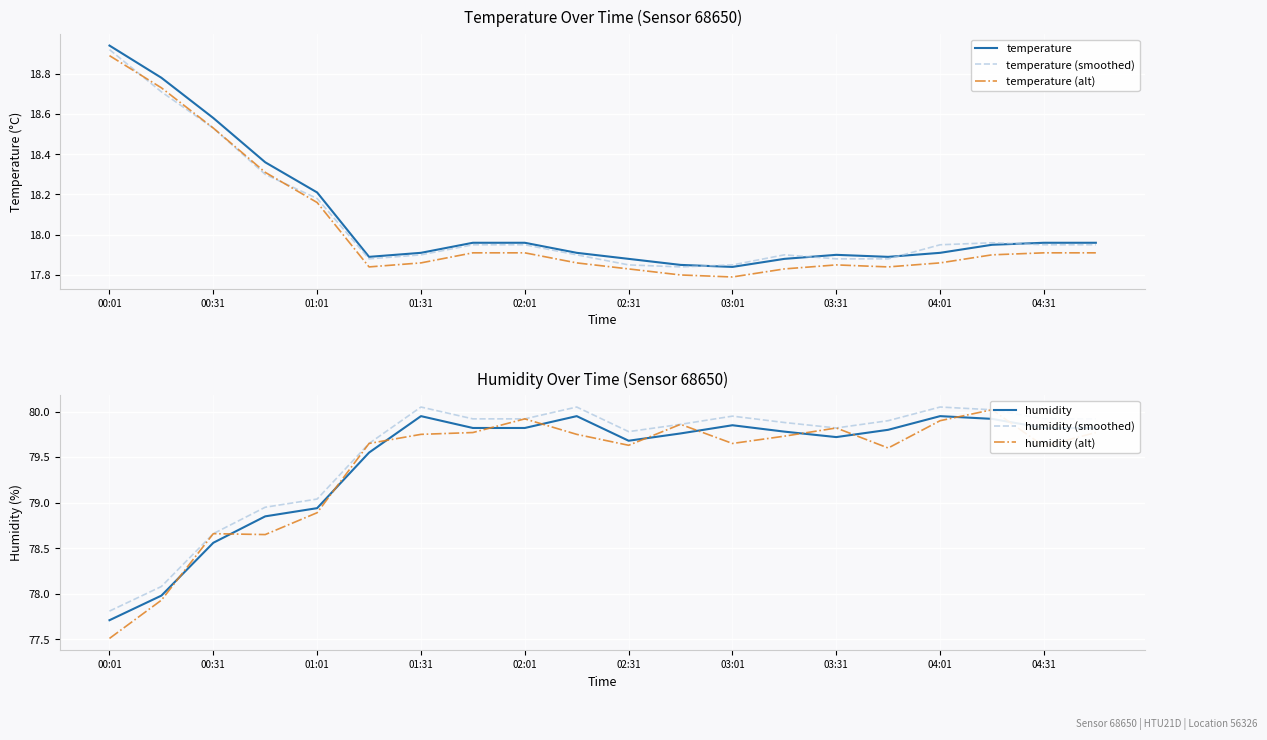

Reading left to right, extract all data points from this chart.

temperature: 18.9	18.8	18.6	18.4	18.2	17.9	17.9	18.0	18.0	17.9	17.9	17.9	17.8	17.9	17.9	17.9	17.9	17.9	18.0	18.0
temperature (smoothed): 18.9	18.7	18.5	18.3	18.2	17.9	17.9	17.9	17.9	17.9	17.9	17.8	17.9	17.9	17.9	17.9	17.9	18.0	17.9	17.9
temperature (alt): 18.9	18.7	18.5	18.3	18.2	17.8	17.9	17.9	17.9	17.9	17.8	17.8	17.8	17.8	17.8	17.8	17.9	17.9	17.9	17.9
humidity: 77.7	78.0	78.6	78.8	78.9	79.5	80.0	79.8	79.8	80.0	79.7	79.8	79.8	79.8	79.7	79.8	80.0	79.9	79.8	79.8
humidity (smoothed): 77.8	78.1	78.7	78.9	79.0	79.6	80.0	79.9	79.9	80.0	79.8	79.9	79.9	79.9	79.8	79.9	80.0	80.0	79.9	79.9
humidity (alt): 77.5	77.9	78.7	78.6	78.9	79.6	79.8	79.8	79.9	79.8	79.6	79.9	79.6	79.7	79.8	79.6	79.9	80.0	79.6	79.8